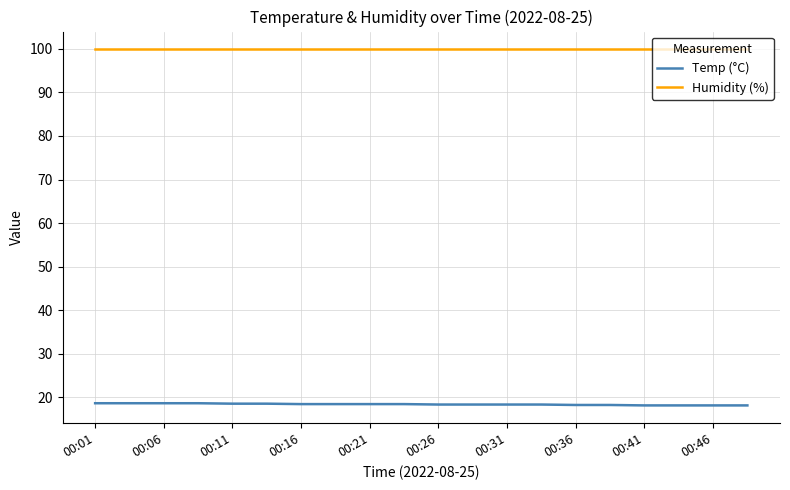

What is the lowest value of the Humidity (%) series?

99.9